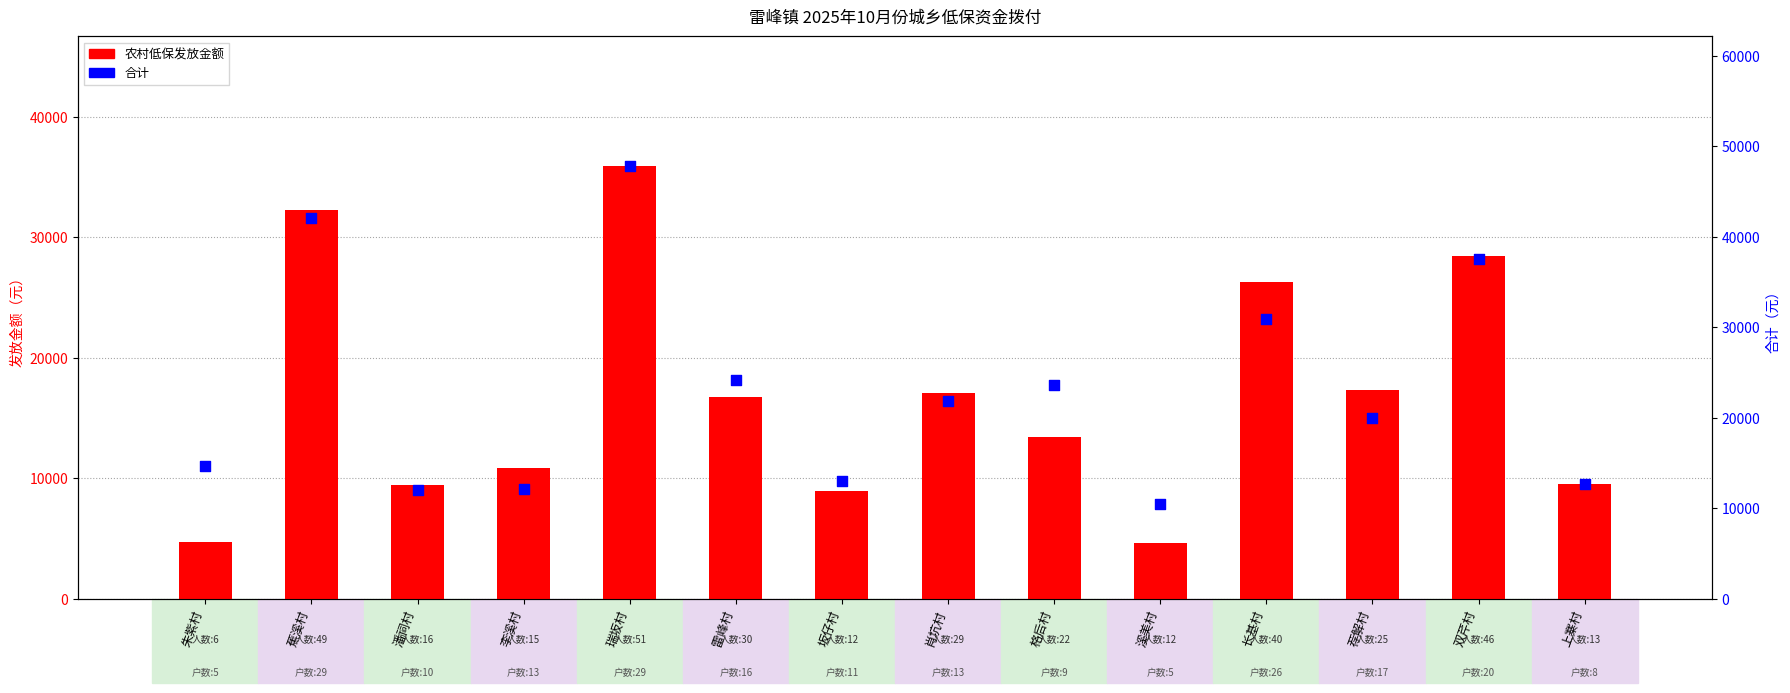

At how many categories does at least one series exceed 34100?

3